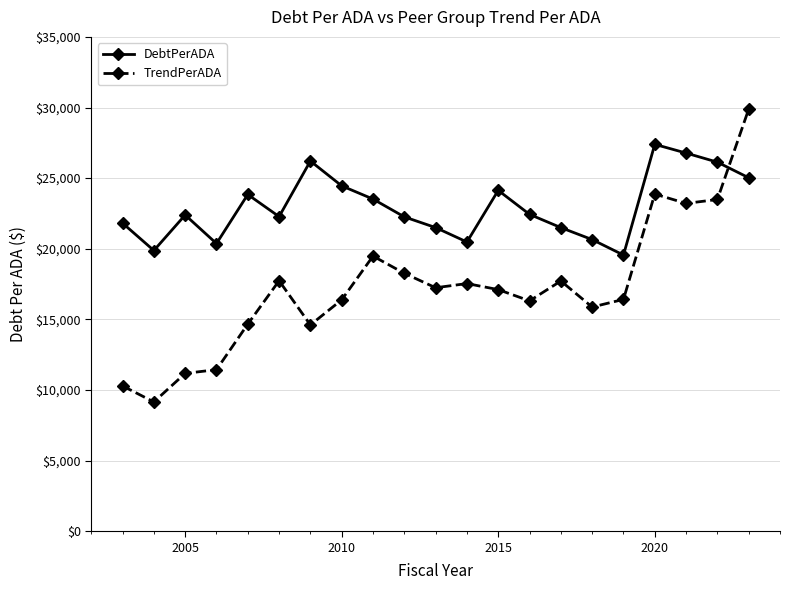

Which series has the largest range (max minus min)?

TrendPerADA